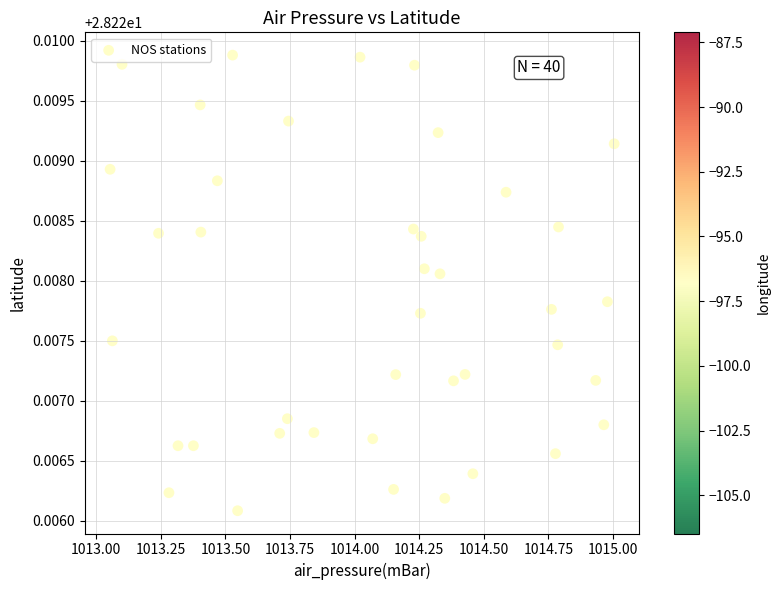

What is the range of X values (max minus min)?

2.0